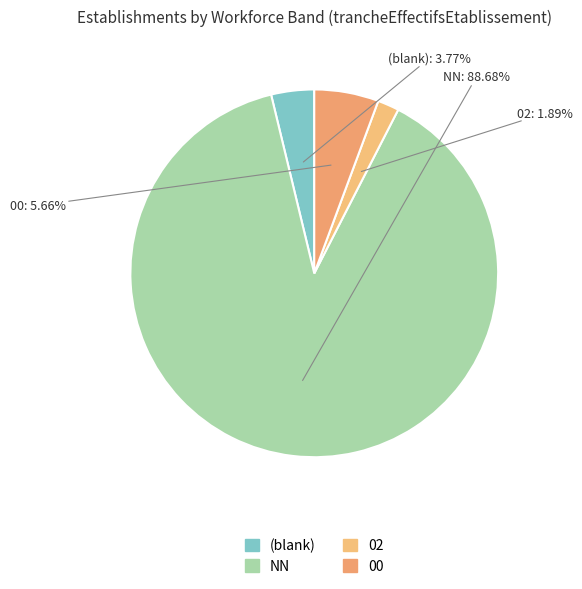

Which category accounts for the majority?

NN